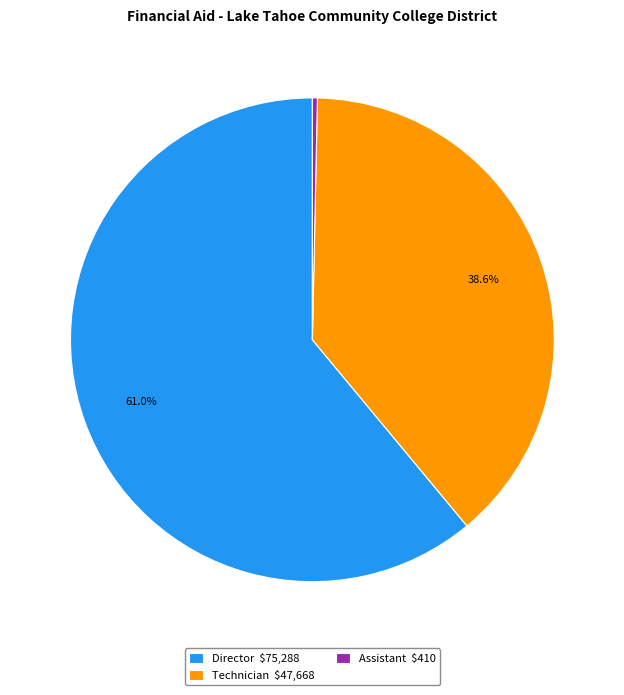

Is it true that Assistant is 0% of the pie?

True